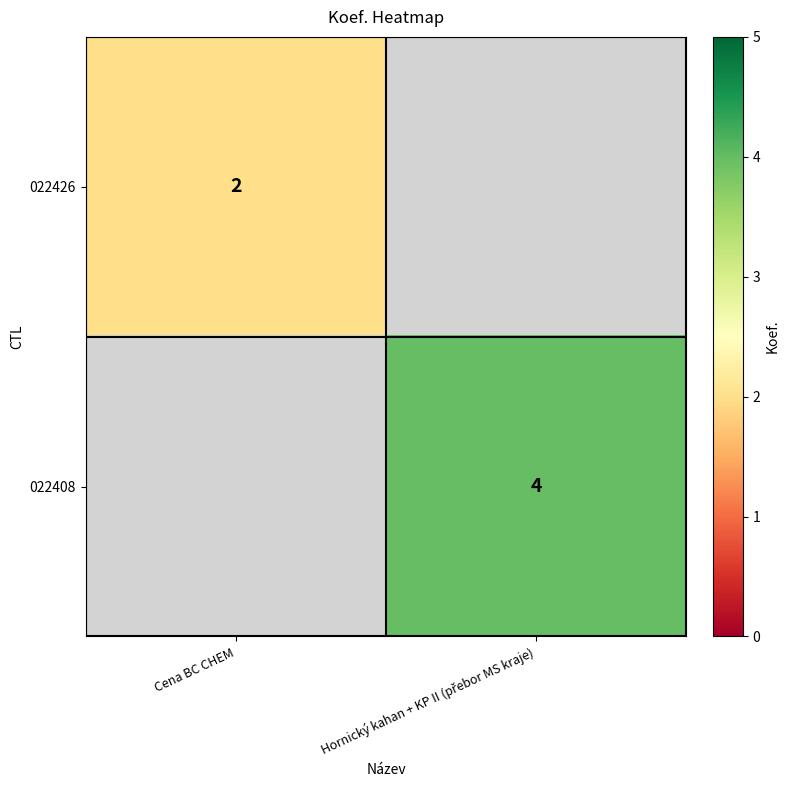

True or false: 022426 has a value of 2 at Cena BC CHEM.

True